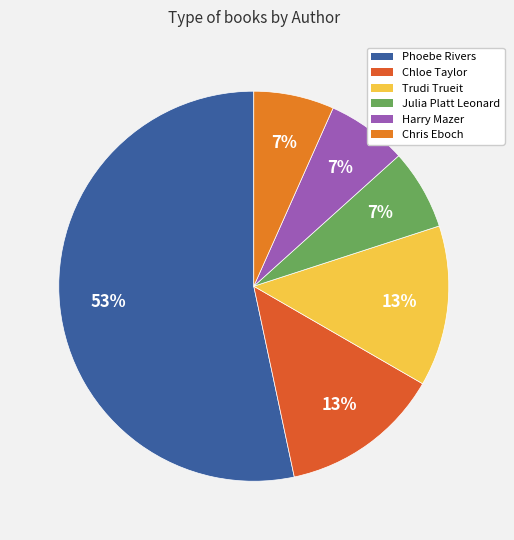

Rank the categories by value from highest to lowest.

Phoebe Rivers, Chloe Taylor, Trudi Trueit, Julia Platt Leonard, Harry Mazer, Chris Eboch